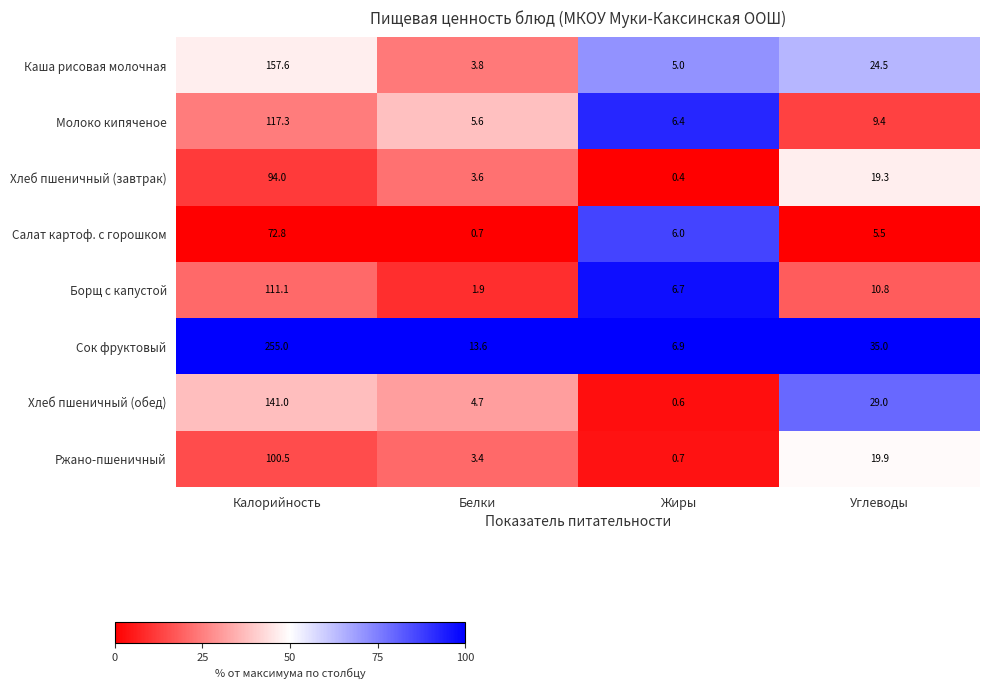

Which series has the widest spread of values?

Сок фруктовый